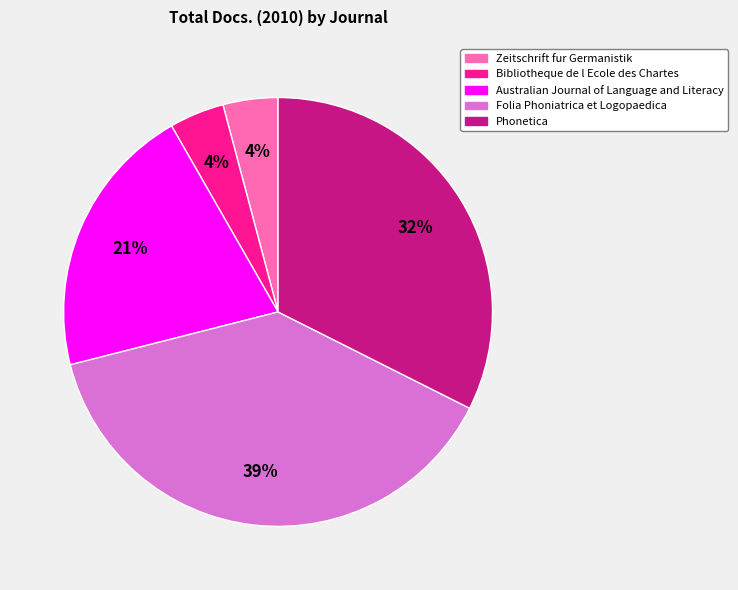

Does any single category account for the majority?

No